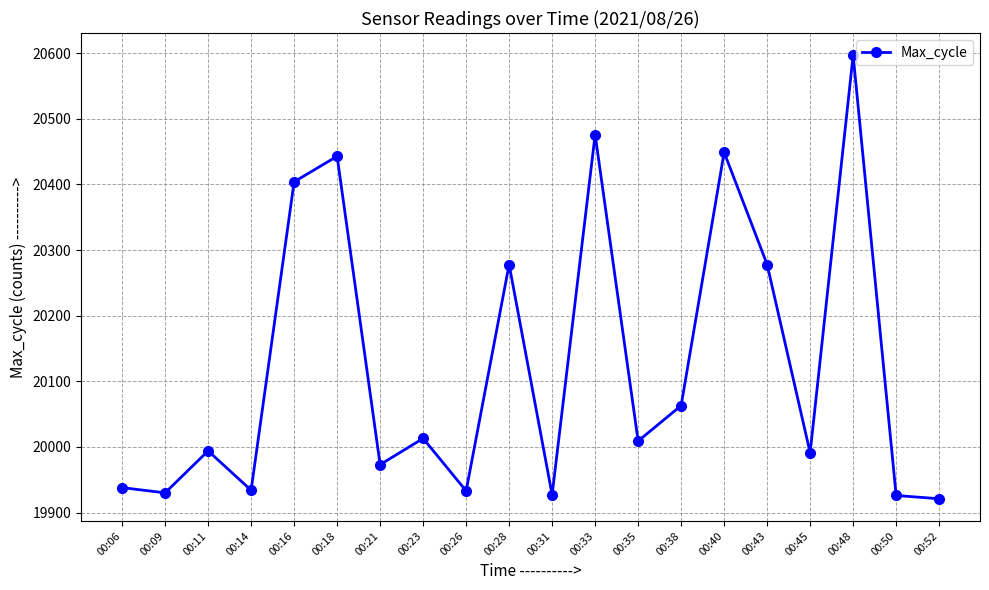

How many distinct data groups are displayed?

1